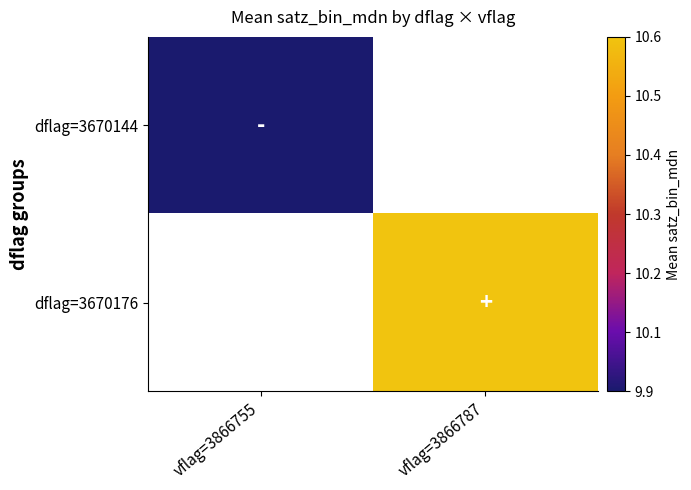

How many positive values does the dflag=3670144 series have?

1